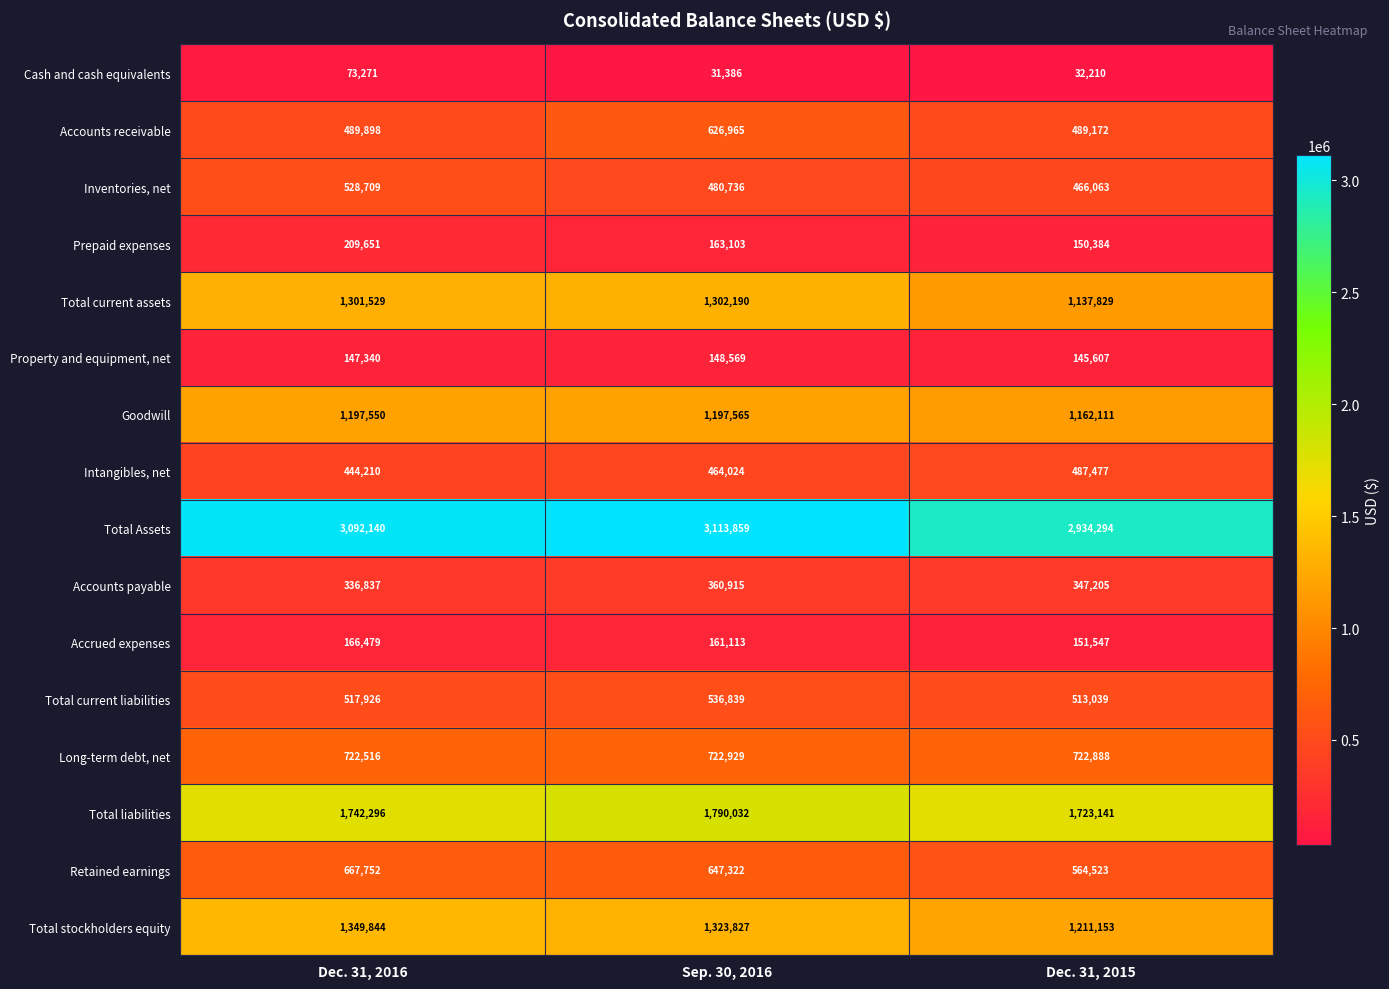

What is the difference between the maximum and minimum values in the Accounts payable series?

24078